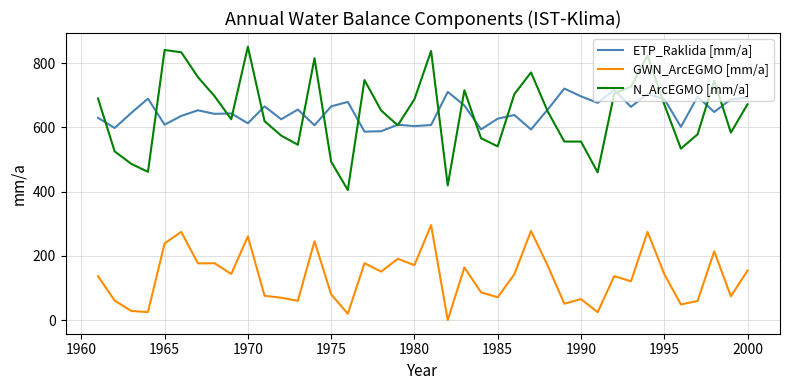

What is the maximum value for N_ArcEGMO [mm/a]?

850.8